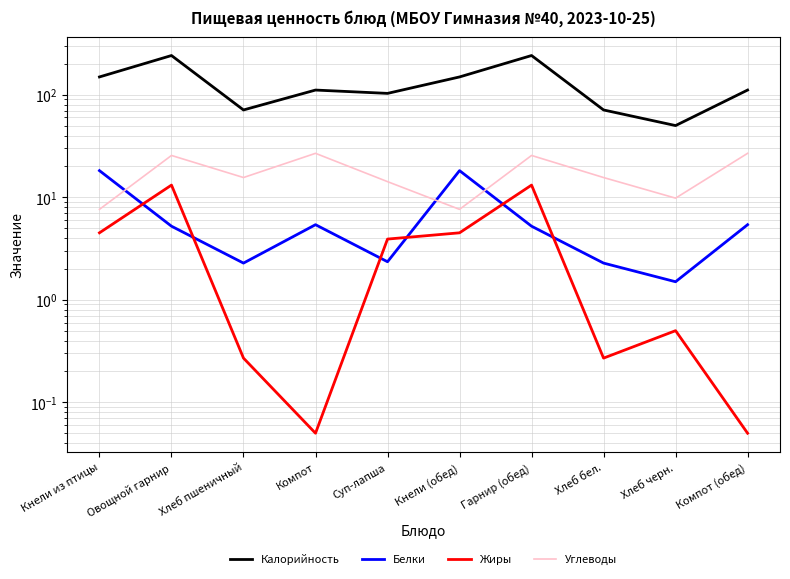

At how many categories does at least one series exceed 64?

9